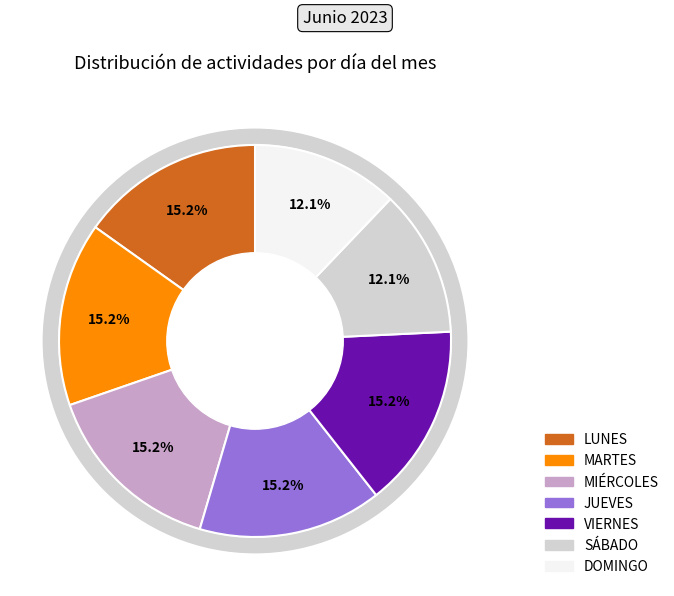

Which category has the biggest portion of the pie?

LUNES